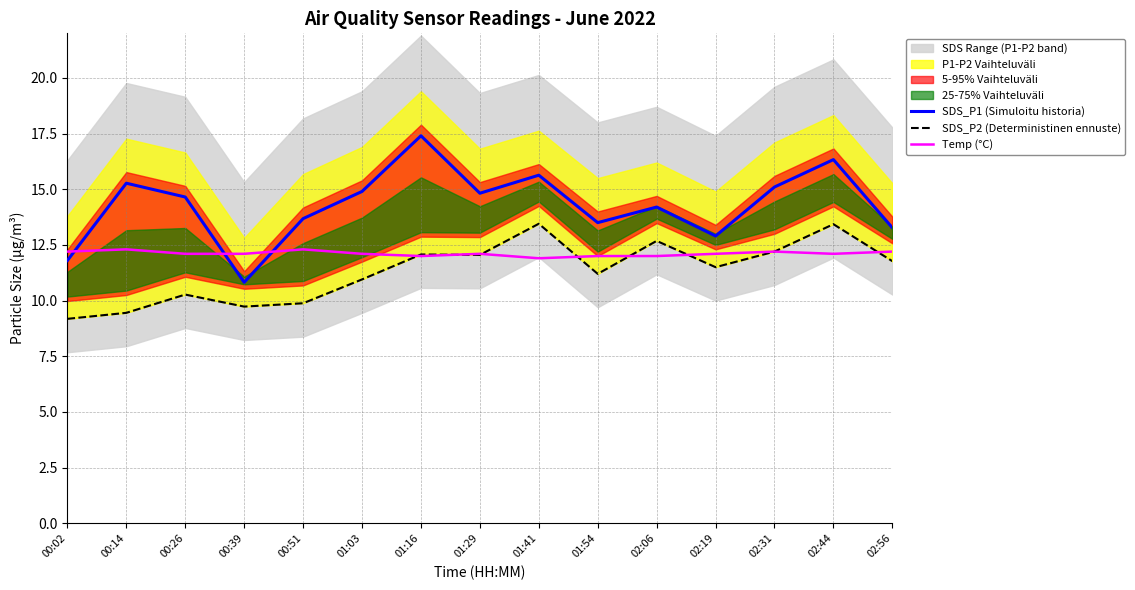

In Temp (°C), how many points are higher than both neighbors (excluding endpoints)?

4